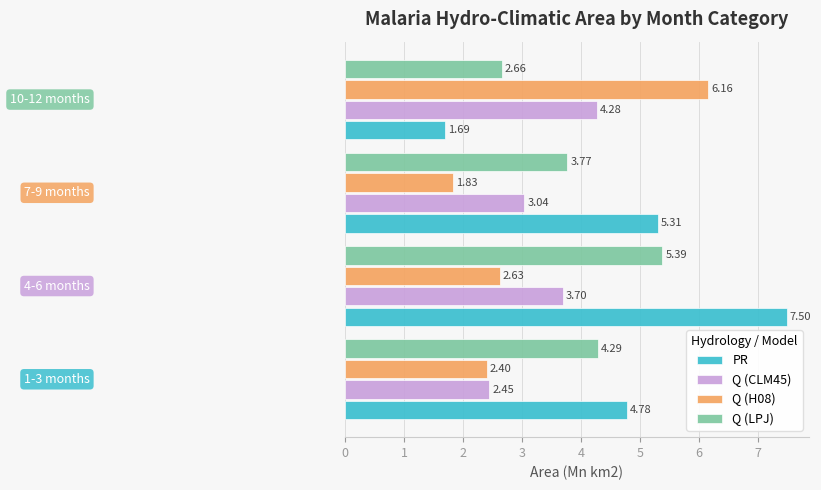

Which series has the largest range (max minus min)?

PR